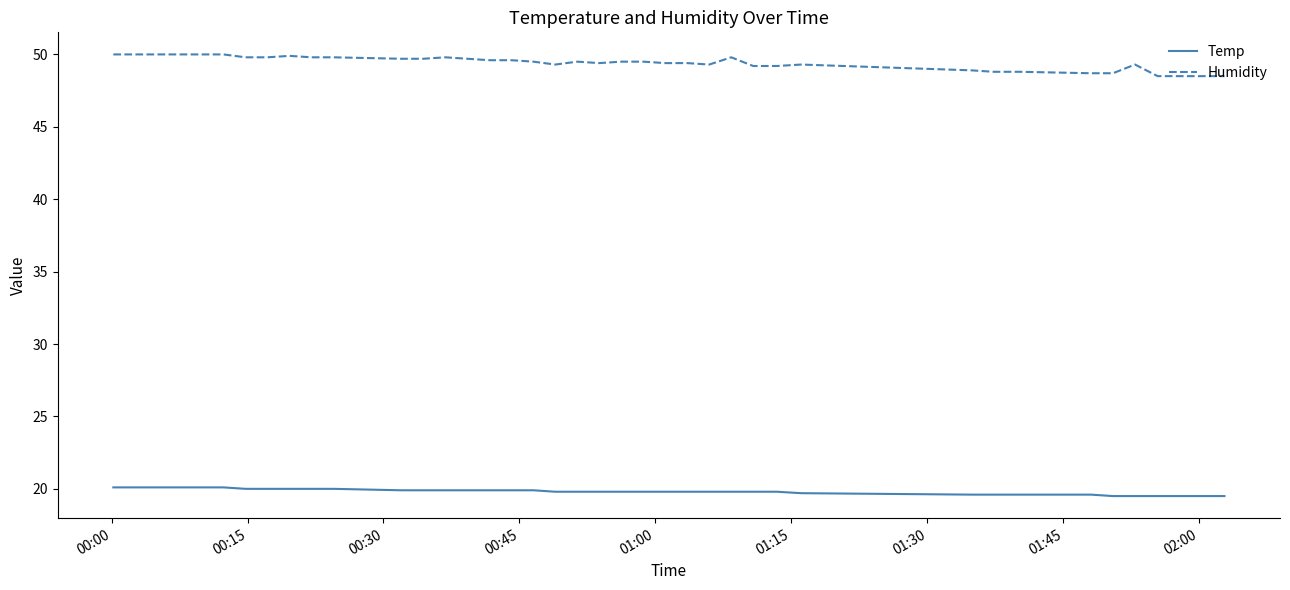

What is the minimum value shown in the chart?

19.5